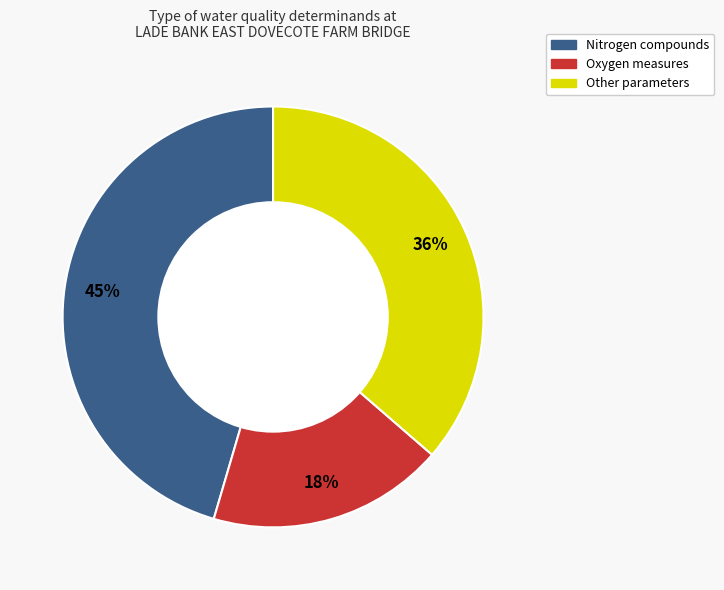

To the nearest percent, what is the average slice percentage?

33%